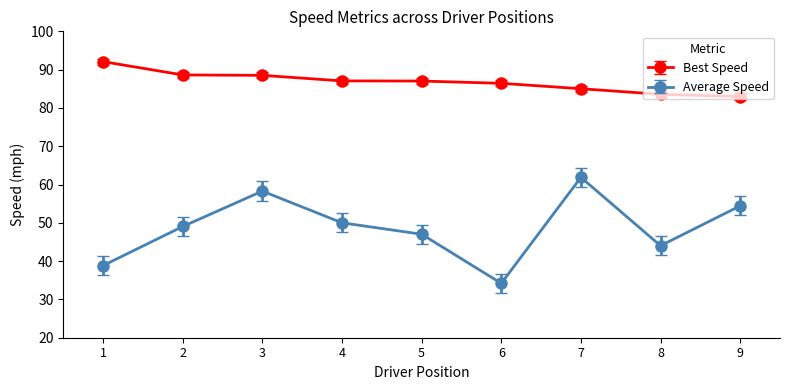

Is it true that Best Speed equals 83.0 at 9?

True